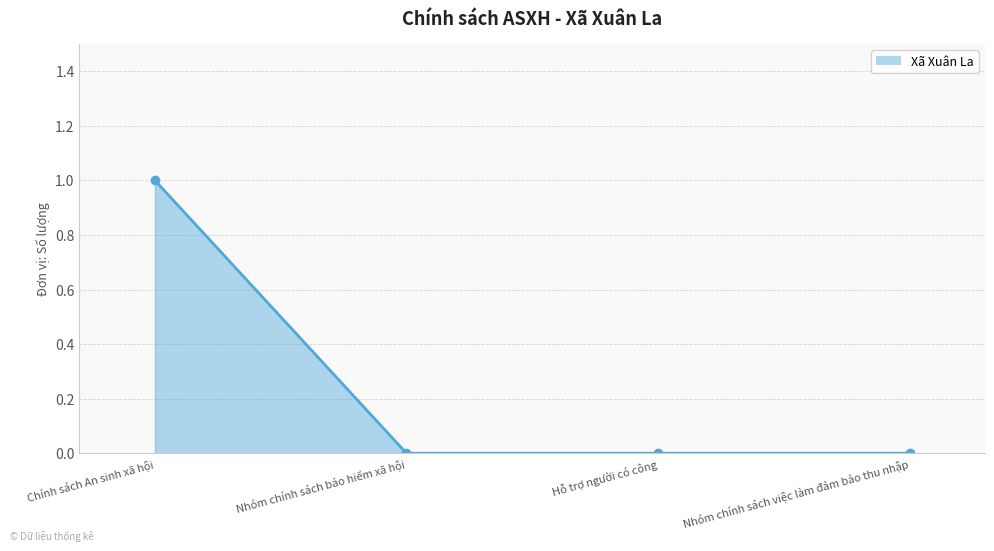

How many lines are shown in the chart?

1